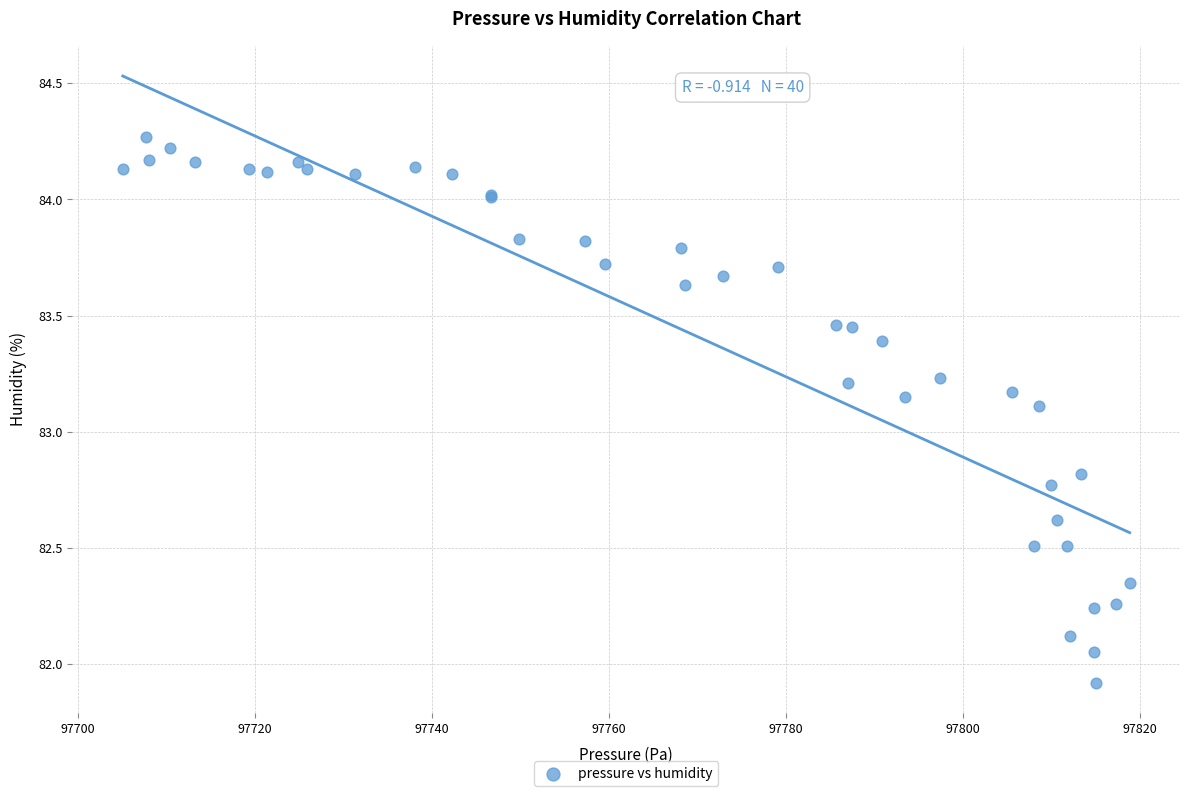

What Y value in the scatter plot is closest to 83?

83.1